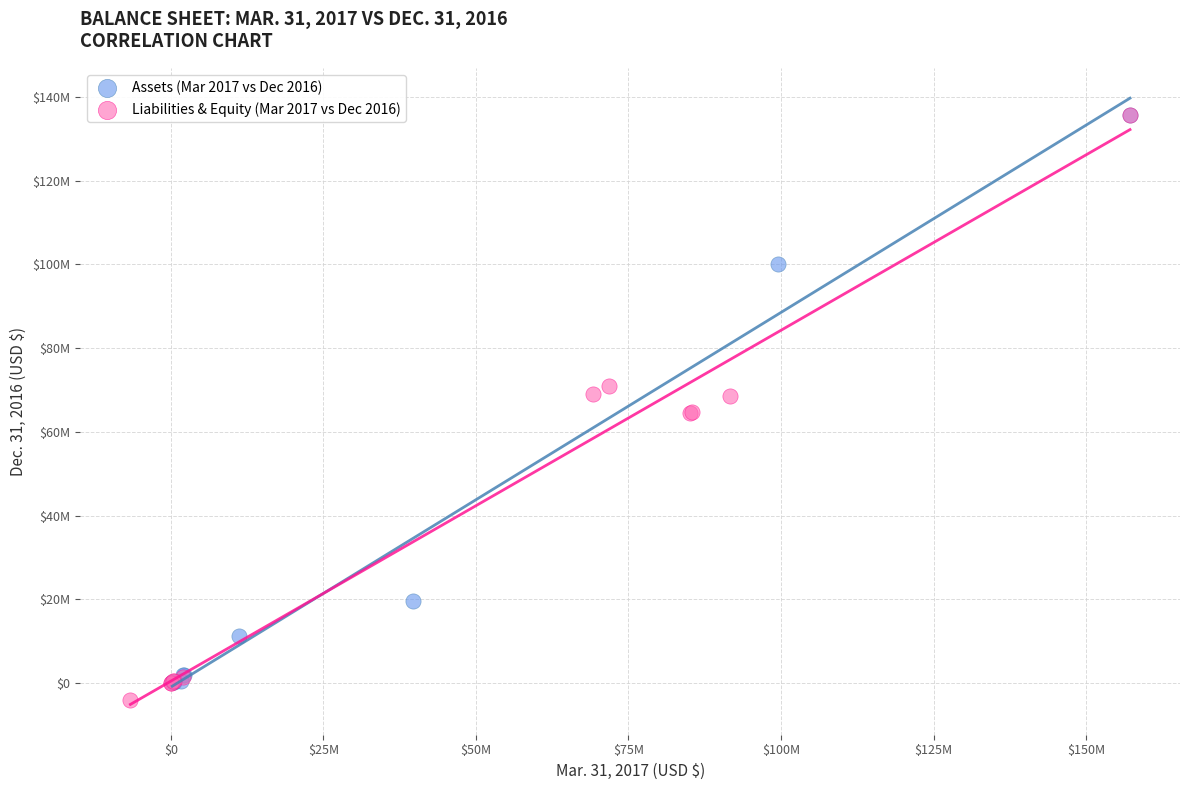

What are all the series names shown in the legend?

Assets (Mar 2017 vs Dec 2016), Liabilities & Equity (Mar 2017 vs Dec 2016)